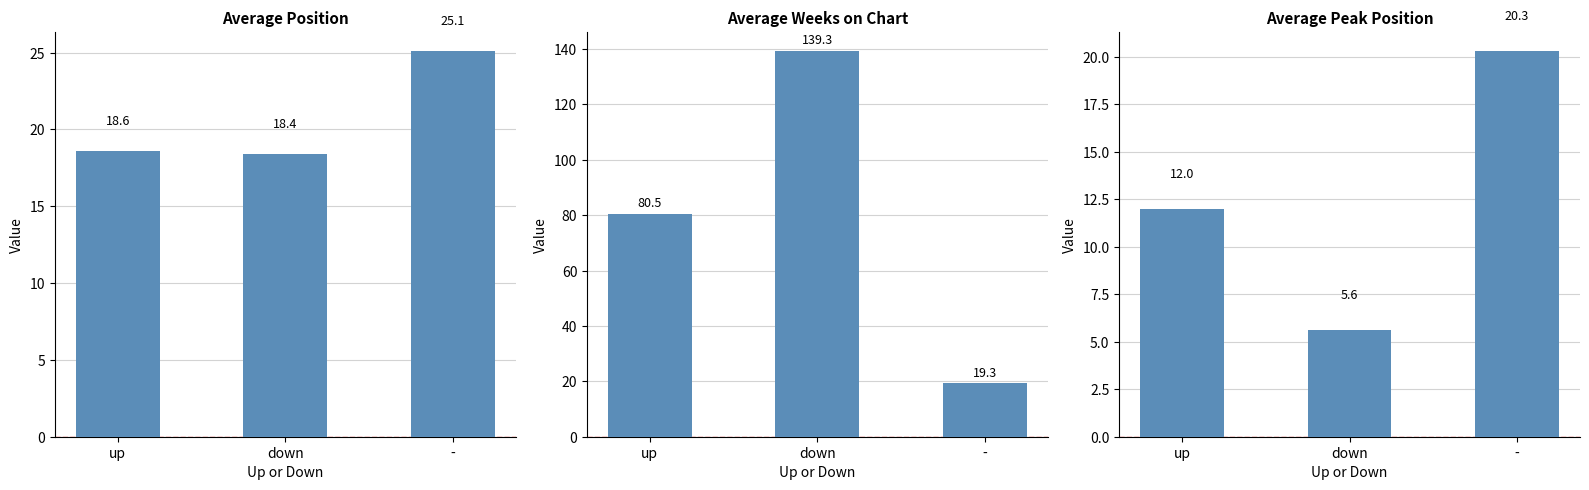

What position from the left is -?

3